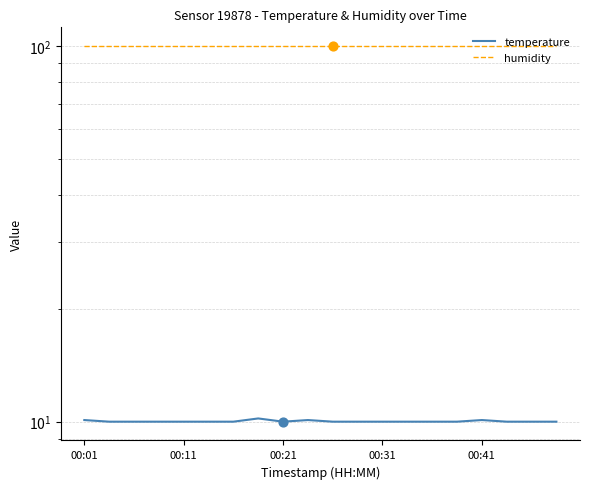

What are all the series names shown in the legend?

temperature, humidity